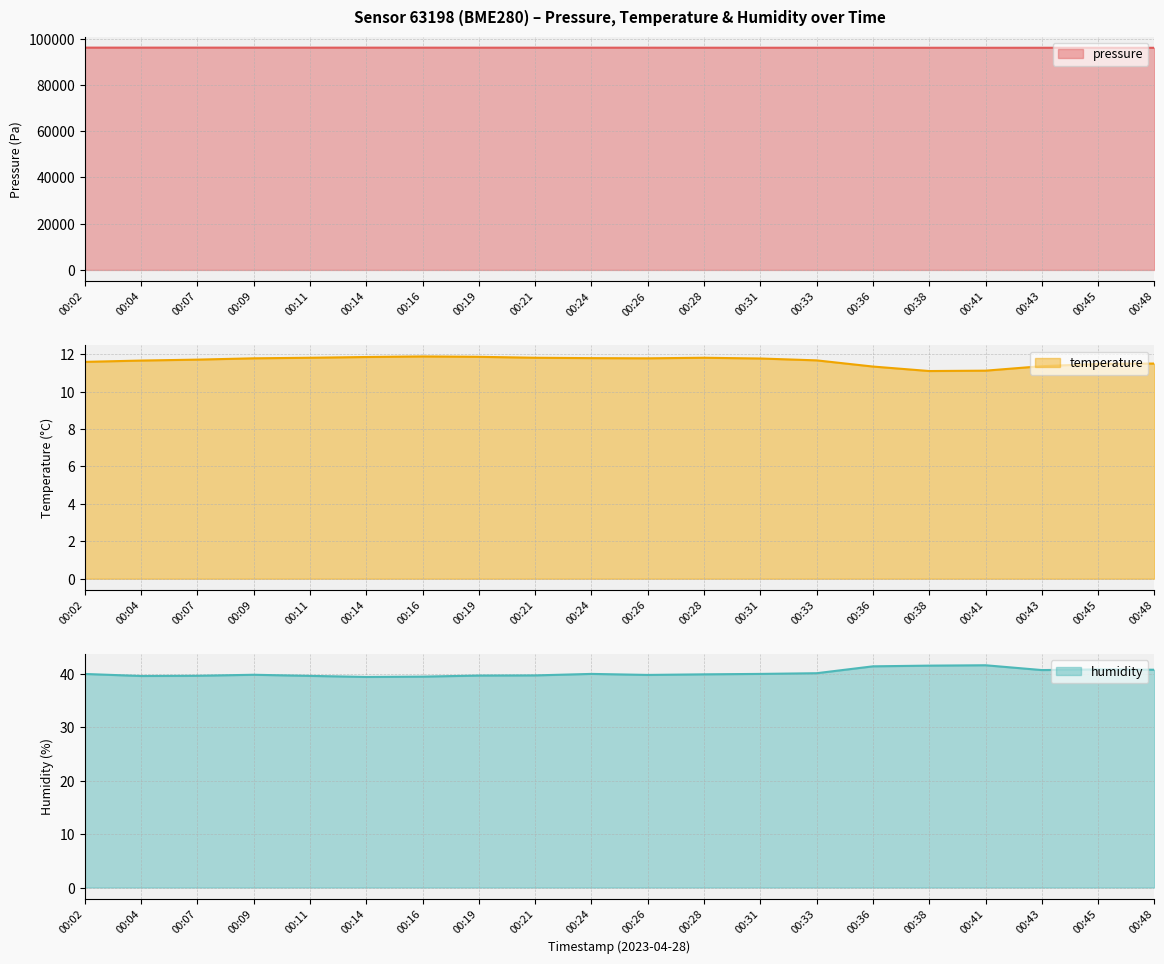

True or false: humidity and pressure intersect in this chart.

False